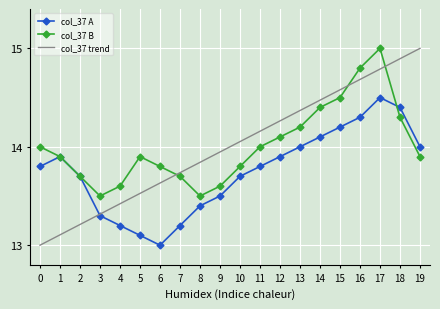

At which label does col_37 B reach its peak?

17